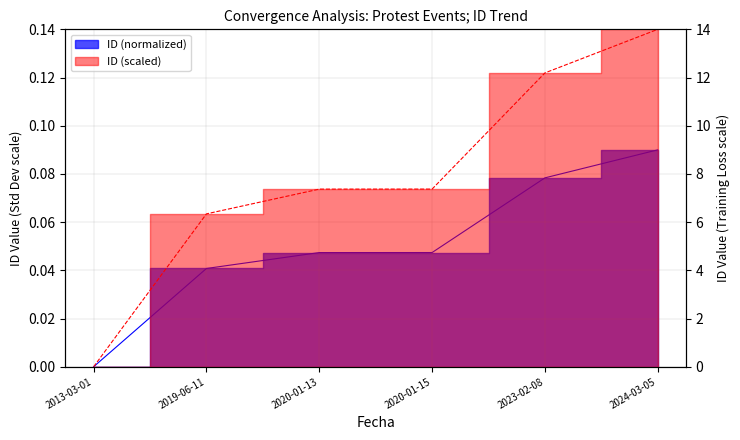

What is the average value?

0.1